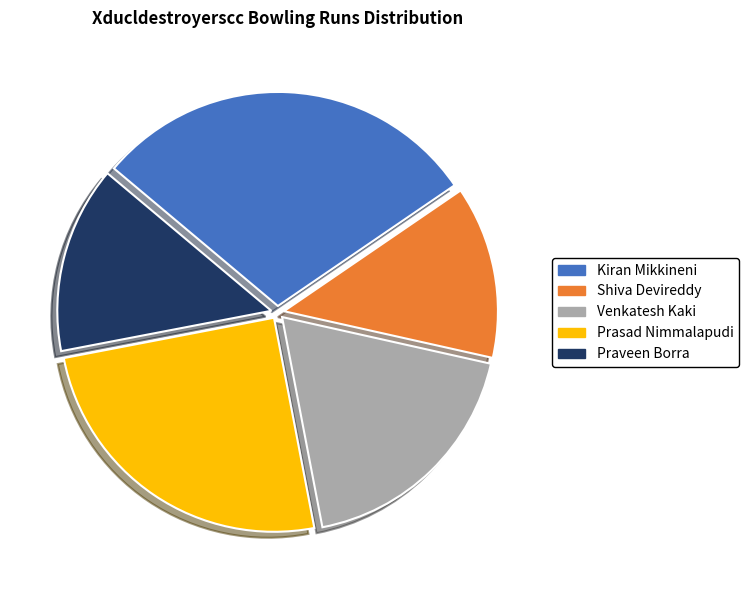

How many slices are in this pie chart?

5